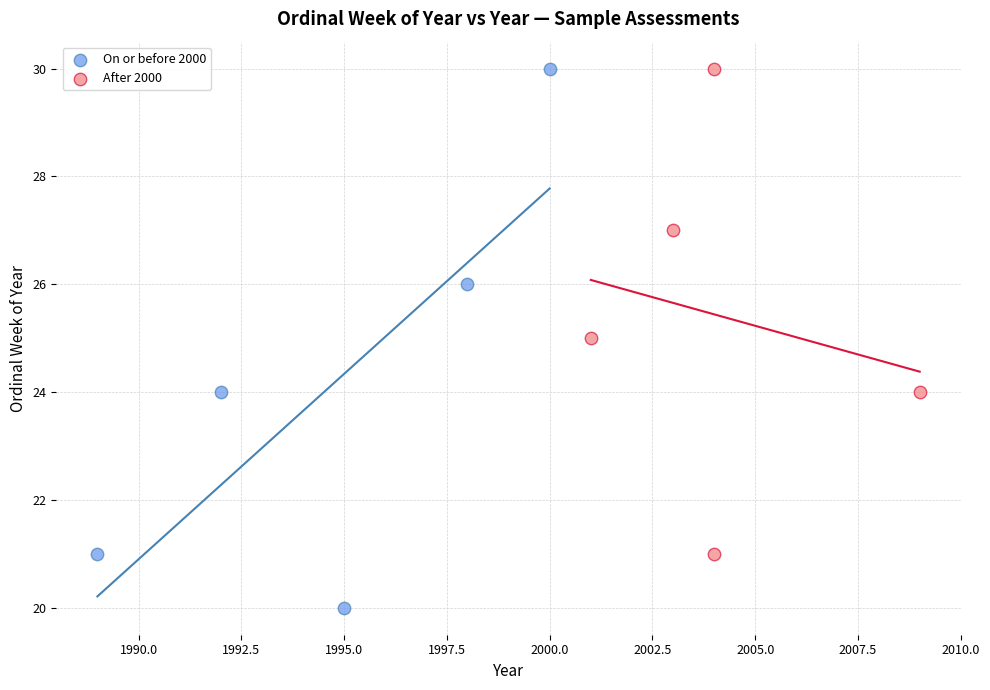

Which series reaches the minimum Y coordinate?

On or before 2000